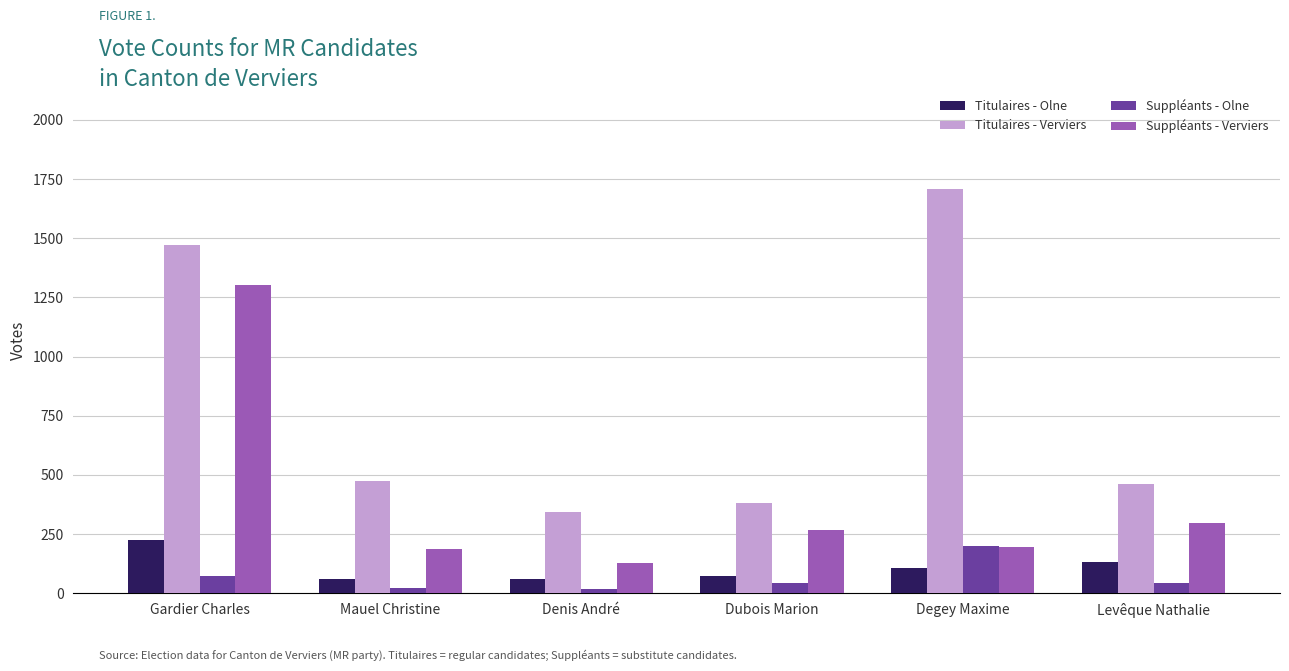

What is the average value of the Suppléants - Olne series?

66